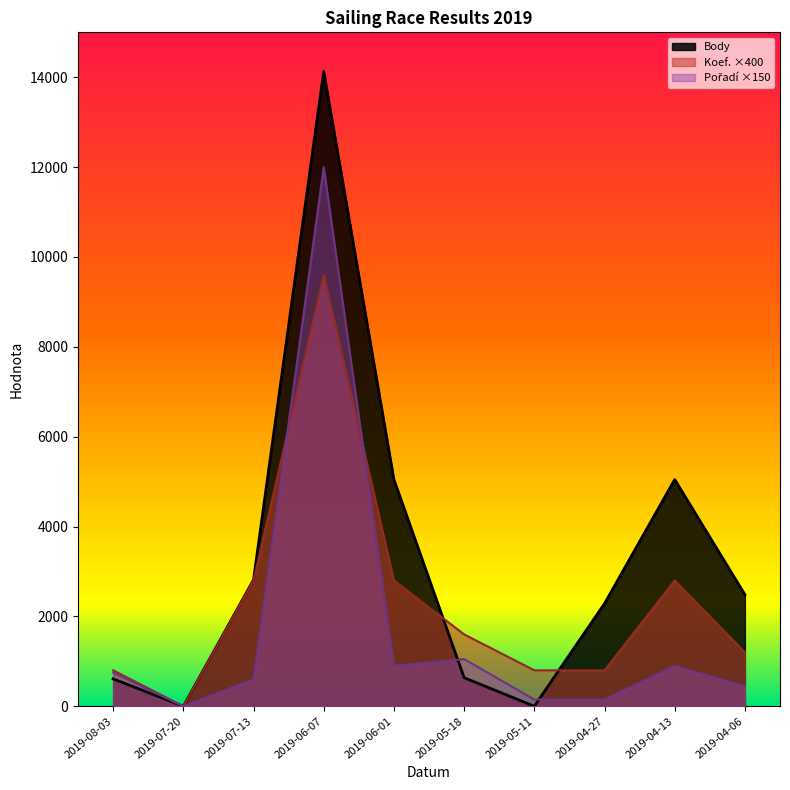

True or false: Pořadí and Koef. cross at least once.

True